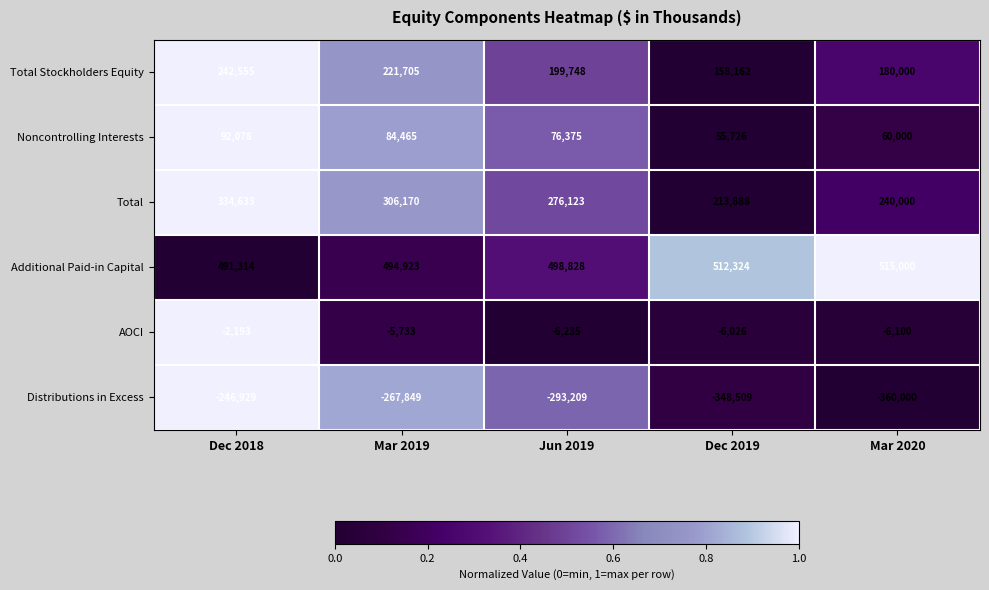

Count the number of categories in the chart.

5